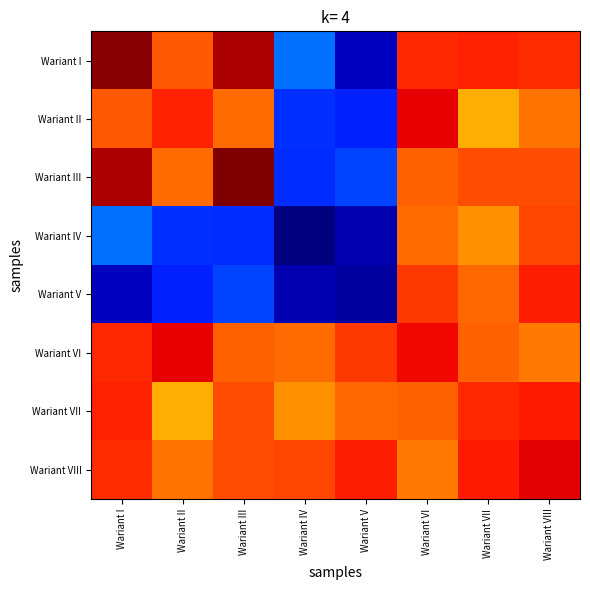

Which category has the highest value across all series?

Wariant III